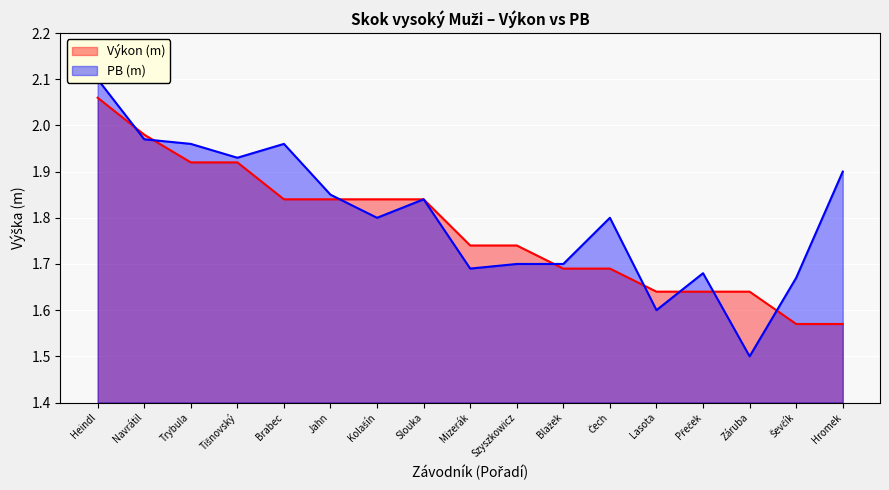

What are all the series names shown in the legend?

Výkon (m), PB (m)